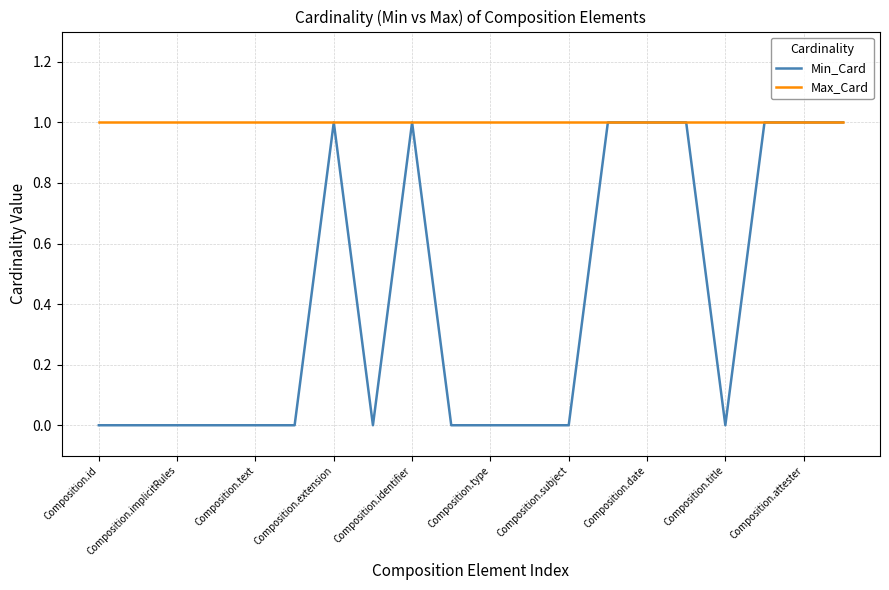

Which series has the largest total across all categories?

Max_Card